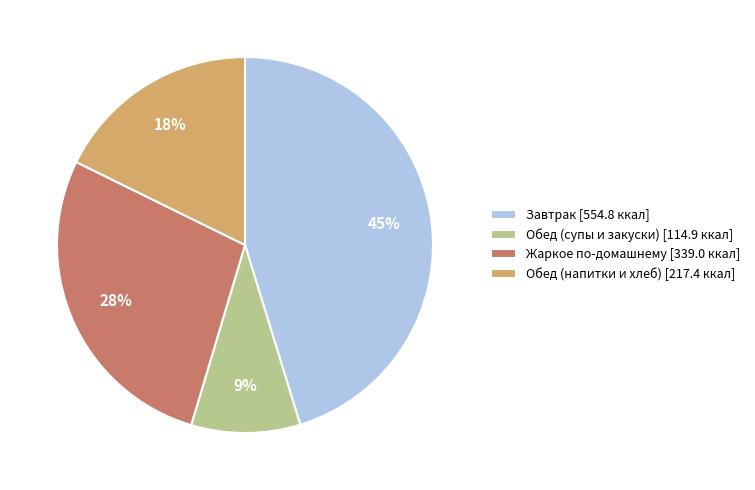

The Обед (супы и закуски) [114.9 ккал] slice represents 1% of the pie. True or false?

False